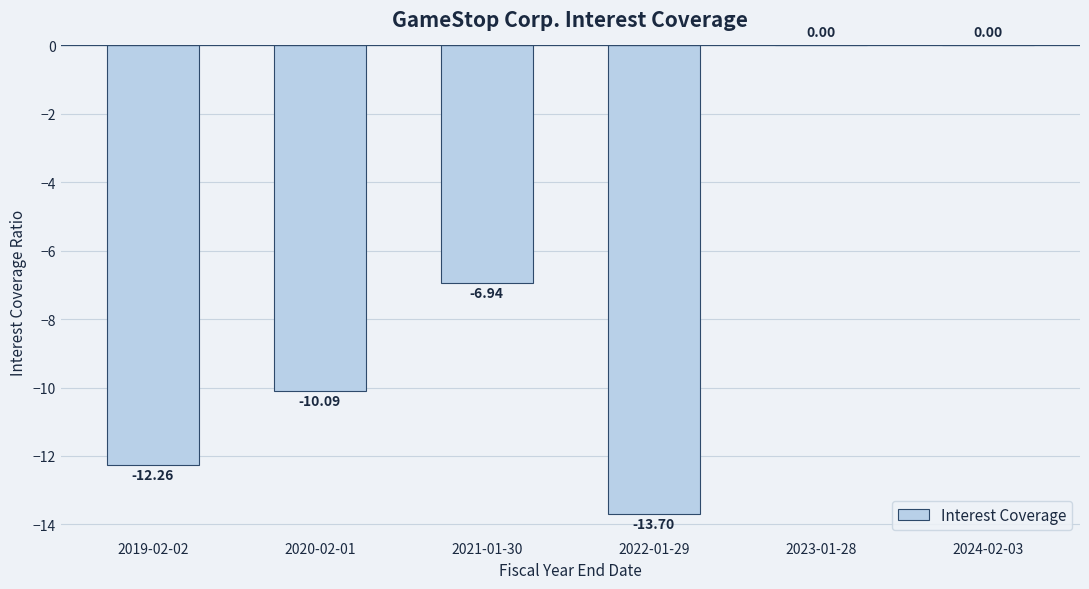

Where does the data first go above -6?

2023-01-28